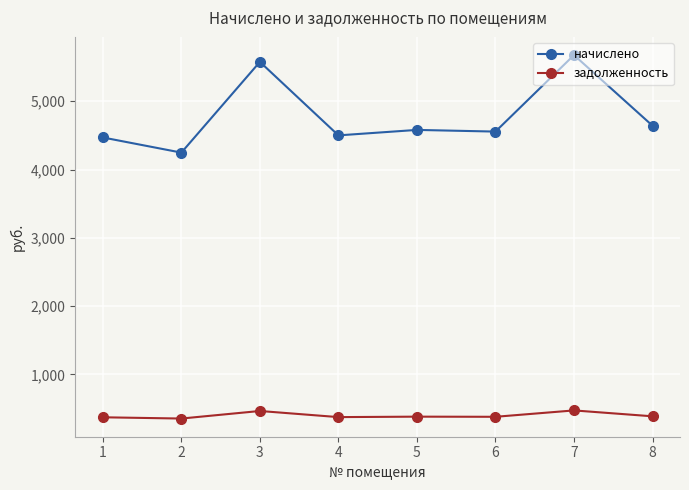

The начислено series shows 7577.0 at 5. True or false?

False